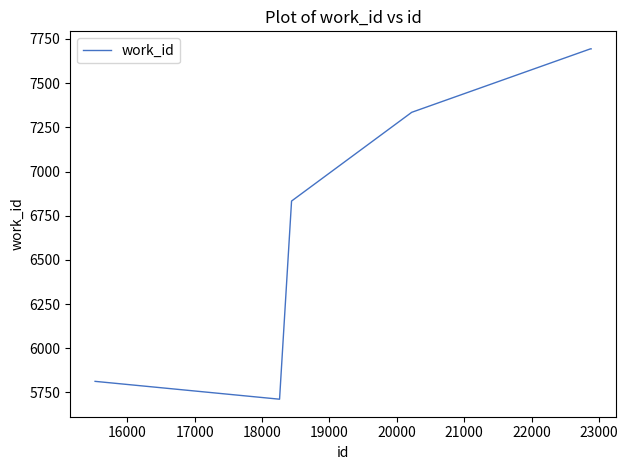

How many distinct data groups are displayed?

1